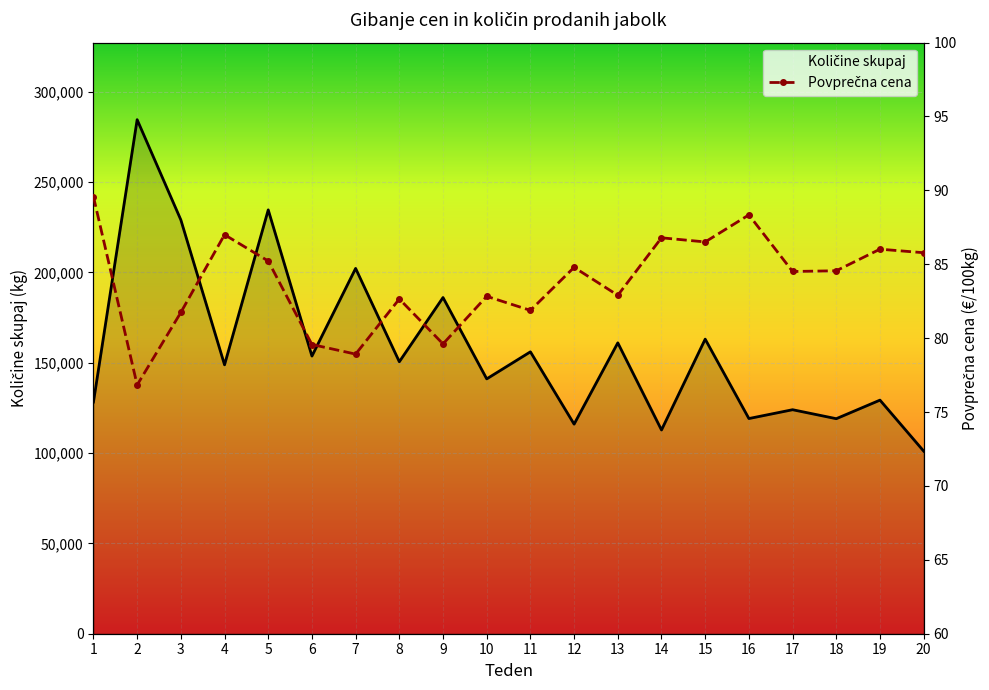

True or false: Povprečna cena and Količine skupaj cross at least once.

False